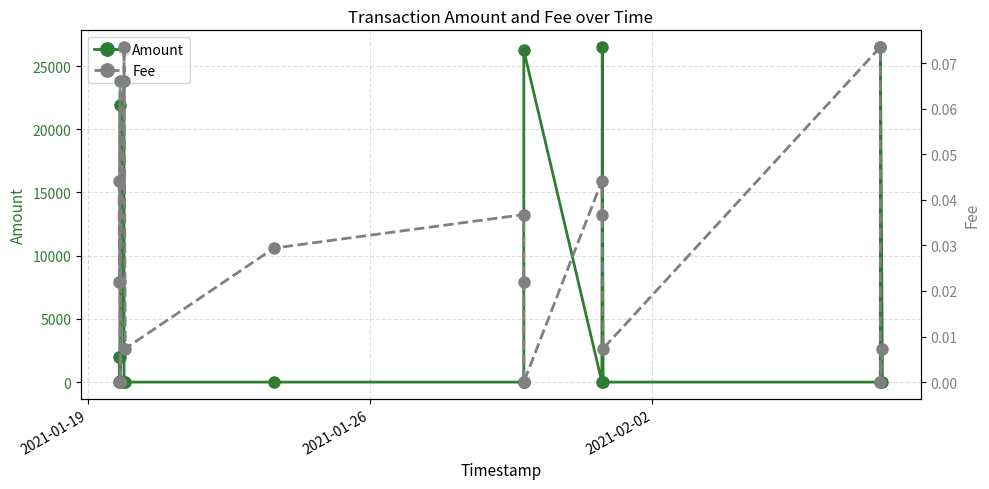

After their last crossing, which series has the higher values: Amount or Fee?

Fee